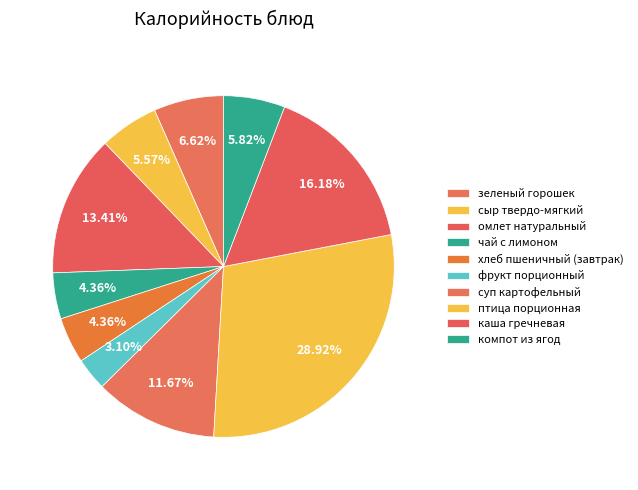

Count the number of slices in the pie.

10